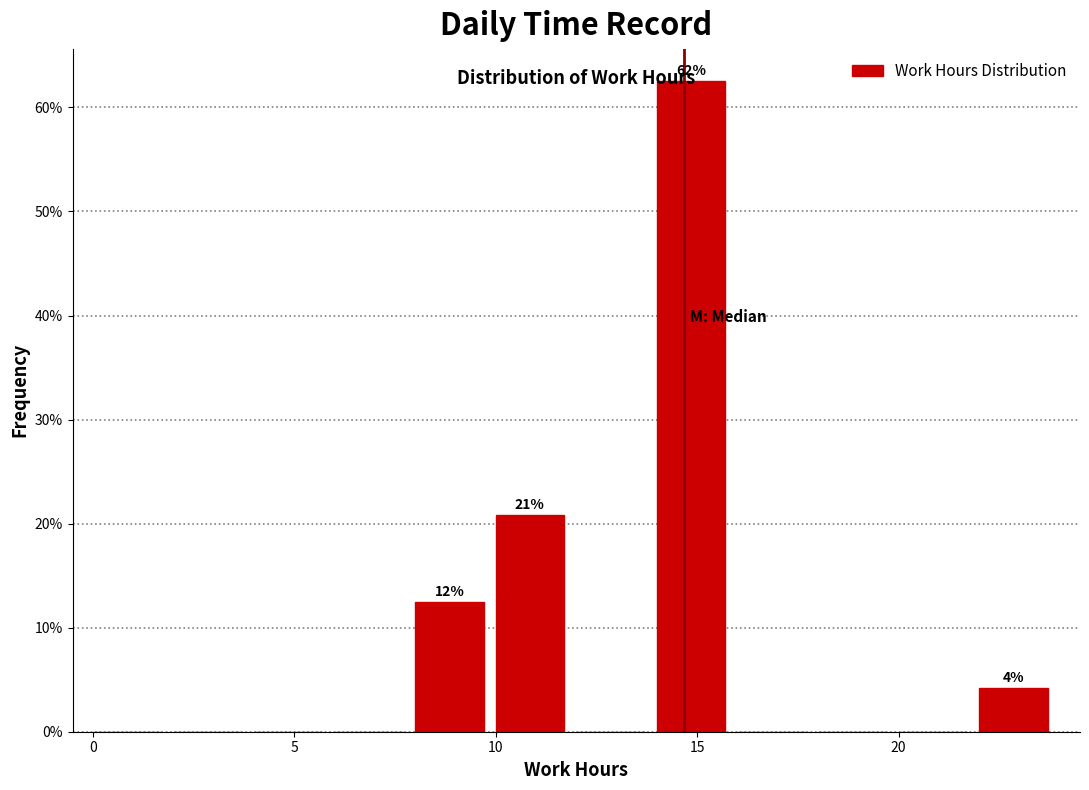

Over which range of the x-axis is the bar tallest?

14 to 16